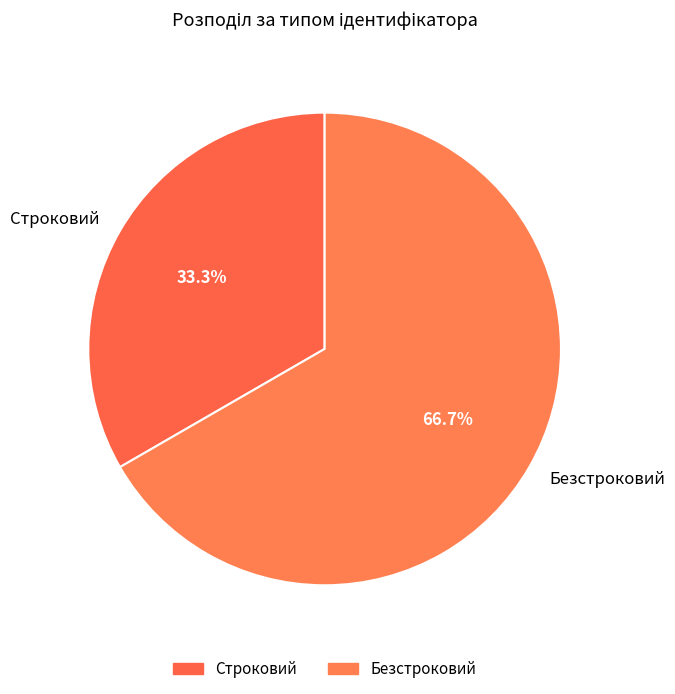

To the nearest percent, what is the average slice percentage?

50%